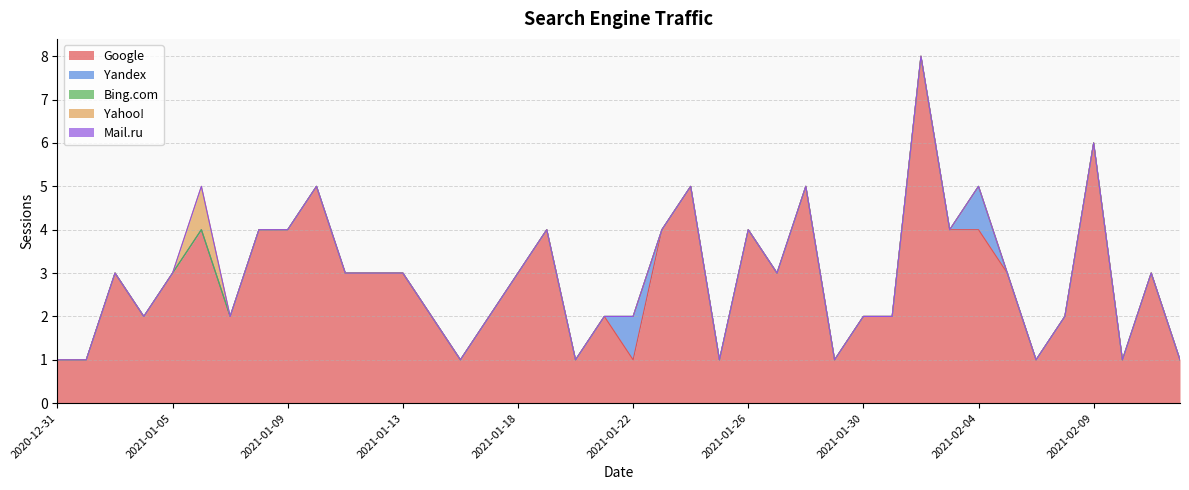

Reading left to right, transcribe all the data shown in this chart.

Google: 1	1	3	2	3	4	2	4	4	5	3	3	3	2	1	2	3	4	1	2	1	4	5	1	4	3	5	1	2	2	8	4	4	3	1	2	6	1	3	1
Yandex: 0	0	0	0	0	0	0	0	0	0	0	0	0	0	0	0	0	0	0	0	1	0	0	0	0	0	0	0	0	0	0	0	1	0	0	0	0	0	0	0
Bing.com: 0	0	0	0	0	0	0	0	0	0	0	0	0	0	0	0	0	0	0	0	0	0	0	0	0	0	0	0	0	0	0	0	0	0	0	0	0	0	0	0
Yahoo!: 0	0	0	0	0	1	0	0	0	0	0	0	0	0	0	0	0	0	0	0	0	0	0	0	0	0	0	0	0	0	0	0	0	0	0	0	0	0	0	0
Mail.ru: 0	0	0	0	0	0	0	0	0	0	0	0	0	0	0	0	0	0	0	0	0	0	0	0	0	0	0	0	0	0	0	0	0	0	0	0	0	0	0	0